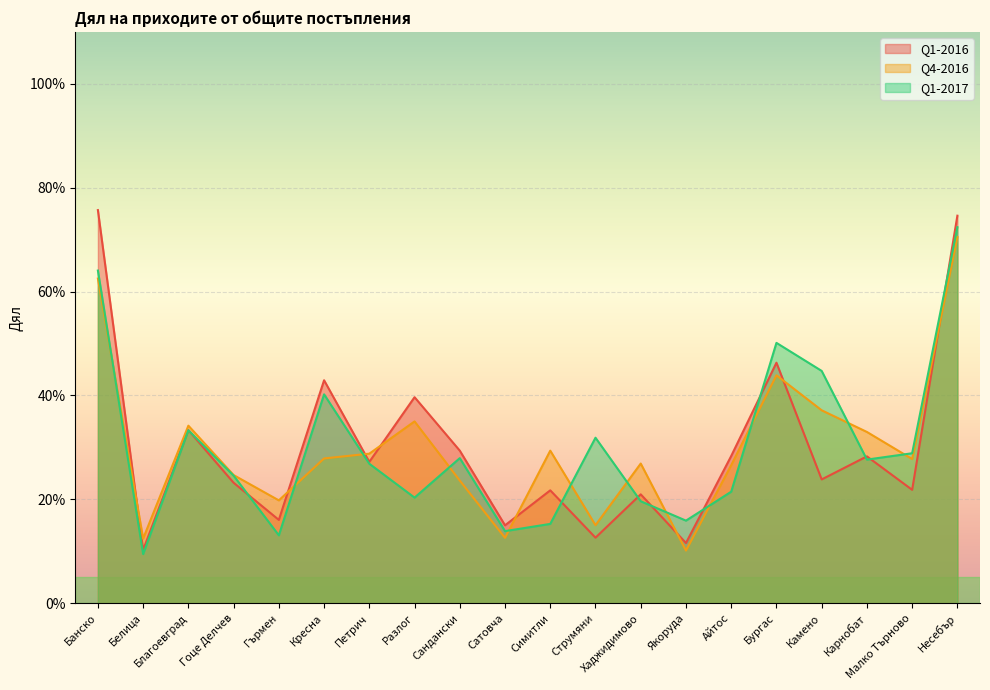

Reading left to right, what are all the values shown in this chart?

Q1-2016: 0.8	0.1	0.3	0.2	0.2	0.4	0.3	0.4	0.3	0.2	0.2	0.1	0.2	0.1	0.3	0.5	0.2	0.3	0.2	0.7
Q4-2016: 0.6	0.1	0.3	0.2	0.2	0.3	0.3	0.4	0.2	0.1	0.3	0.2	0.3	0.1	0.3	0.4	0.4	0.3	0.3	0.7
Q1-2017: 0.6	0.1	0.3	0.2	0.1	0.4	0.3	0.2	0.3	0.1	0.2	0.3	0.2	0.2	0.2	0.5	0.4	0.3	0.3	0.7